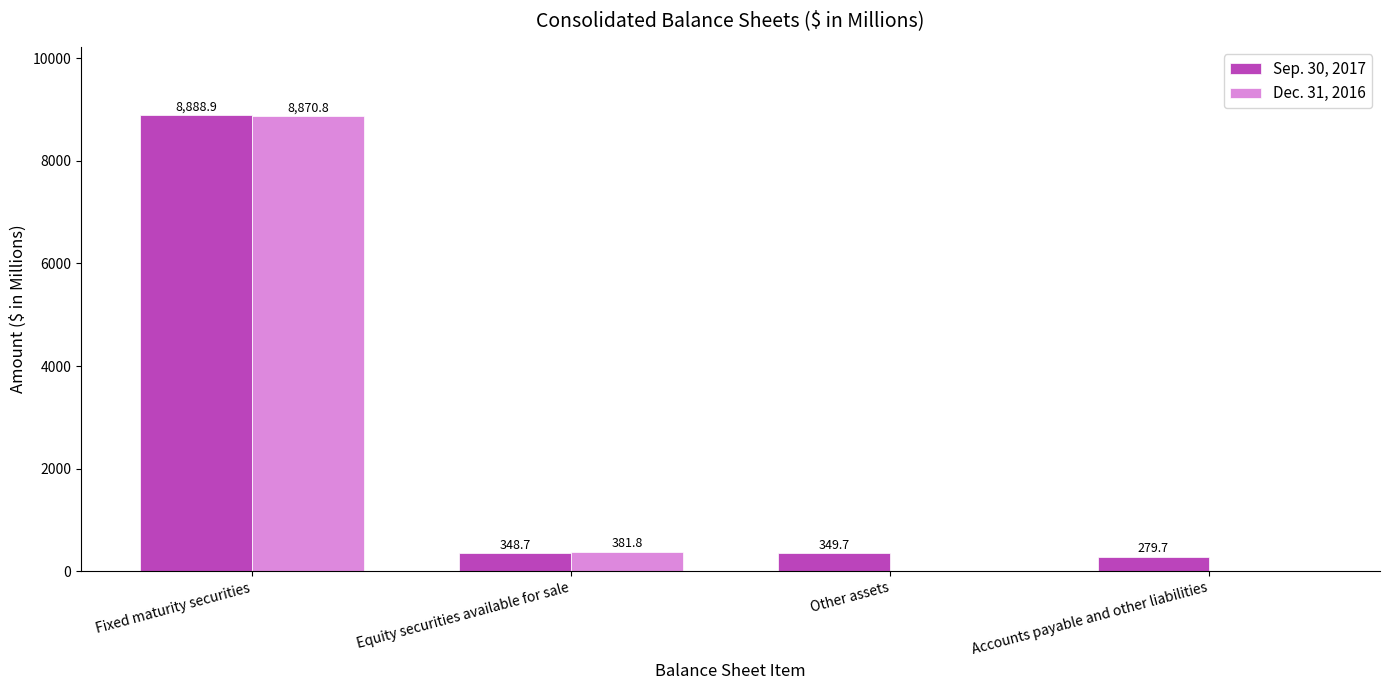

The value of Sep. 30, 2017 at Fixed maturity securities is 8888.9. True or false?

True